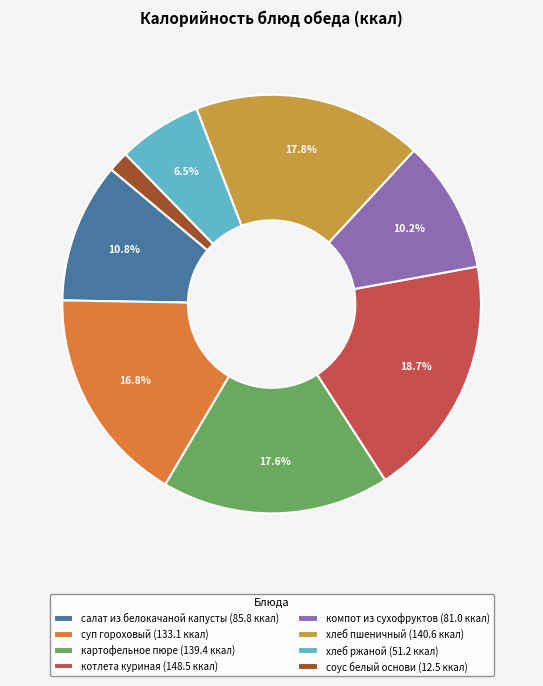

Between соус белый основи (12.5 ккал) and хлеб ржаной (51.2 ккал), which is larger?

хлеб ржаной (51.2 ккал)